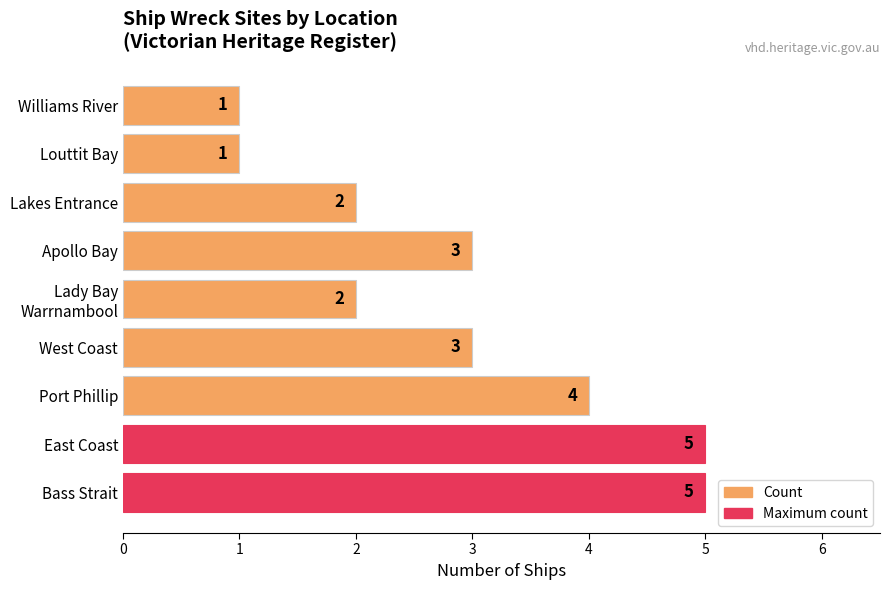

The chart shows a value of 5 at East Coast. True or false?

True